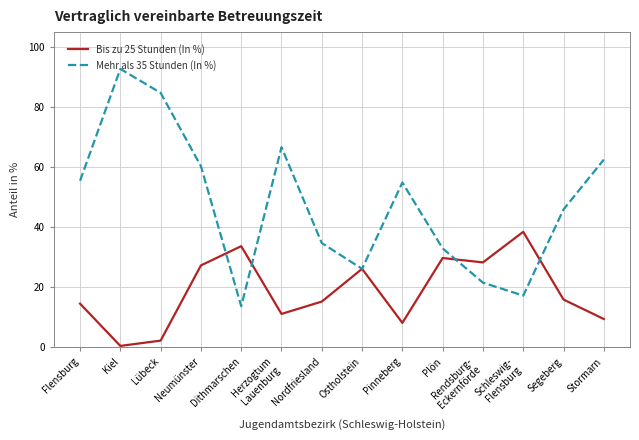

What position from the left is Segeberg?

13